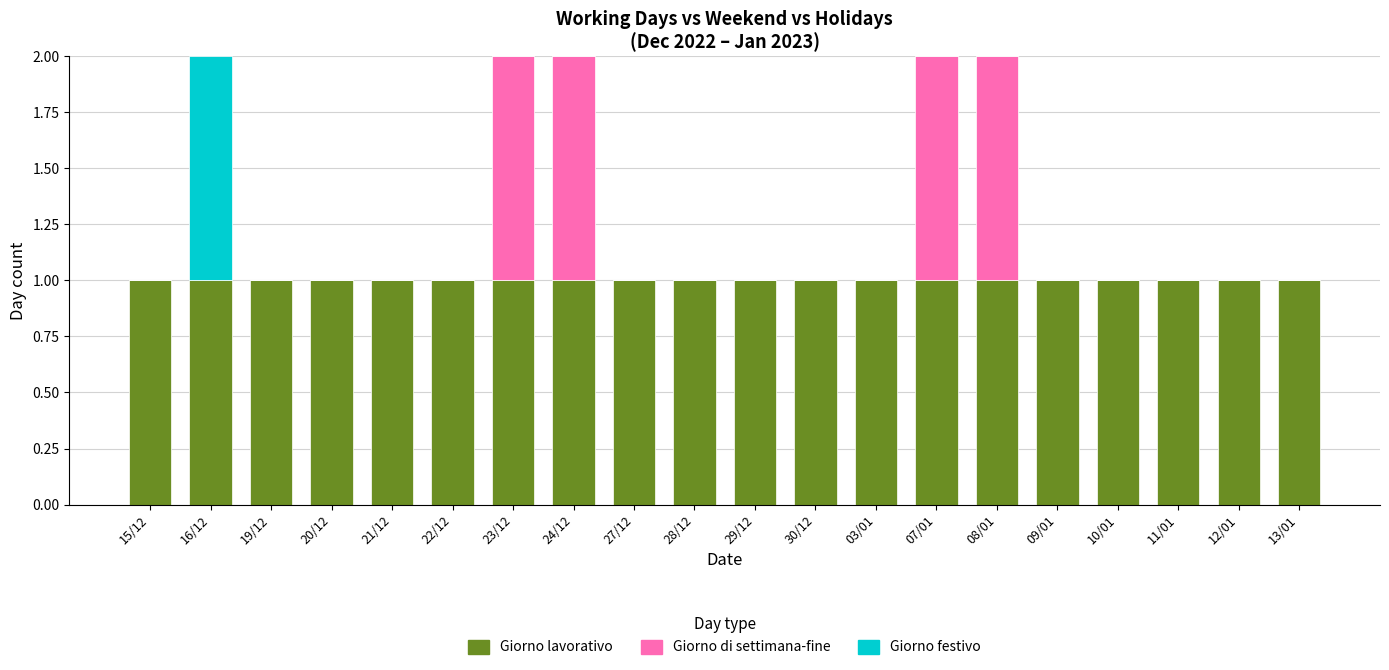

The Giorno lavorativo series shows 2 at 10/01. True or false?

False